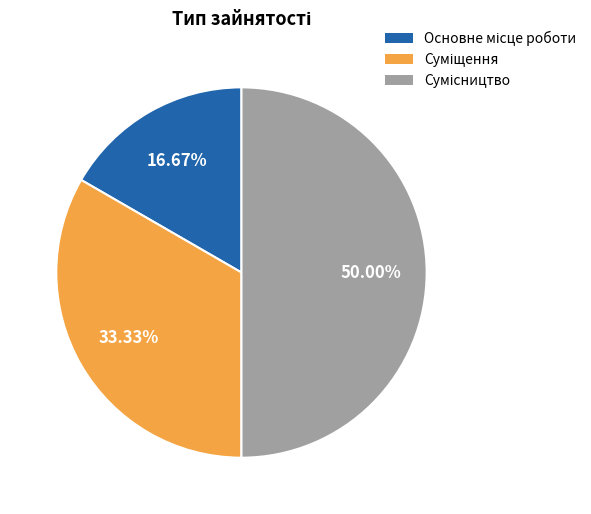

To the nearest percent, what is the combined percentage of Основне місце роботи and Сумісництво?

67%